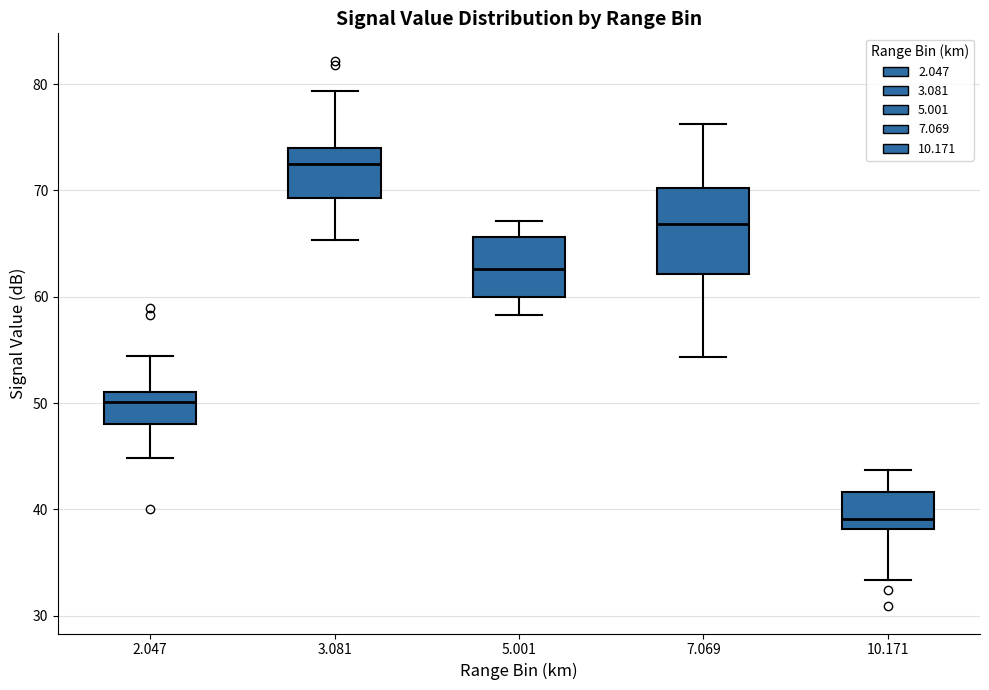

Which box is the tallest, from its lower edge to its upper edge?

7.069